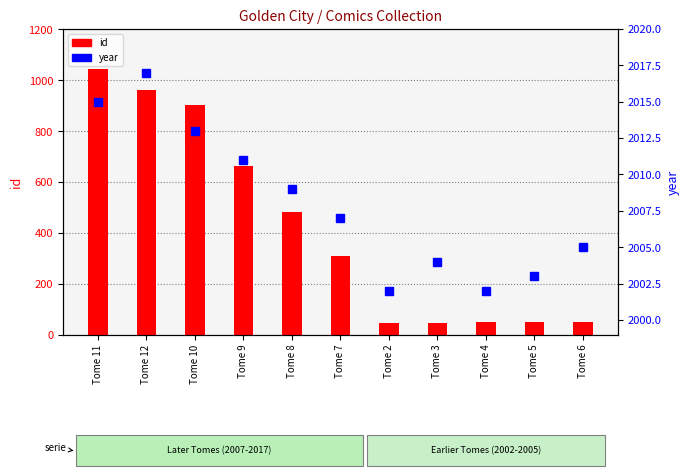

List the series in order of their overall mean, lowest first.

id, year